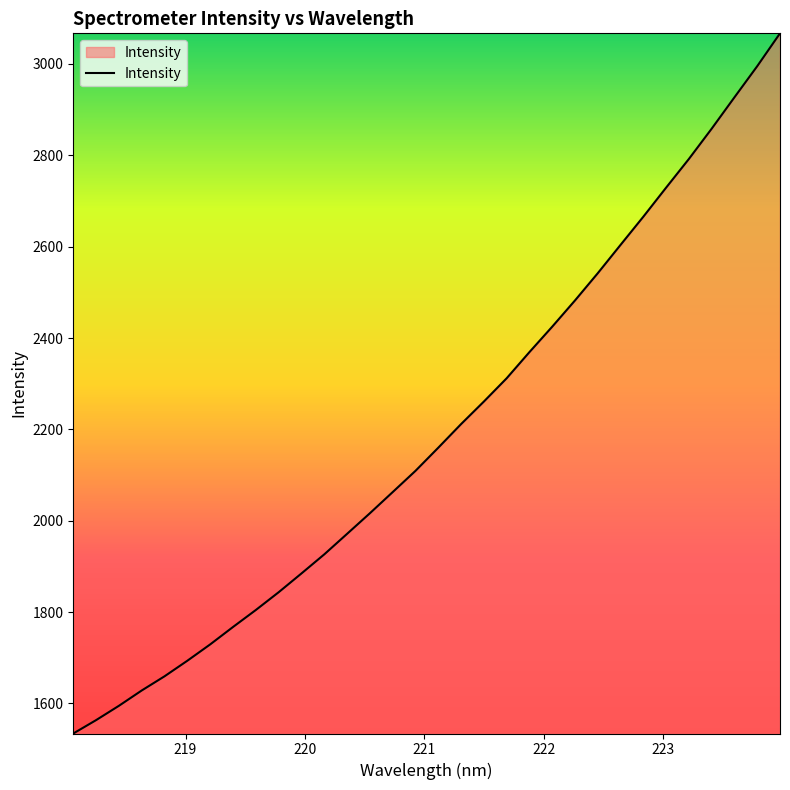

Reading right to left, what are all the values shown in this chart?

3067.1	2995.2	2927.1	2858.4	2792.2	2729.4	2665.7	2604.0	2542.0	2482.3	2424.9	2369.2	2311.9	2260.9	2211.5	2159.9	2109.2	2062.7	2016.3	1971.2	1926.3	1884.5	1843.4	1804.5	1767.3	1729.2	1693.5	1659.4	1628.3	1594.8	1563.4	1534.1